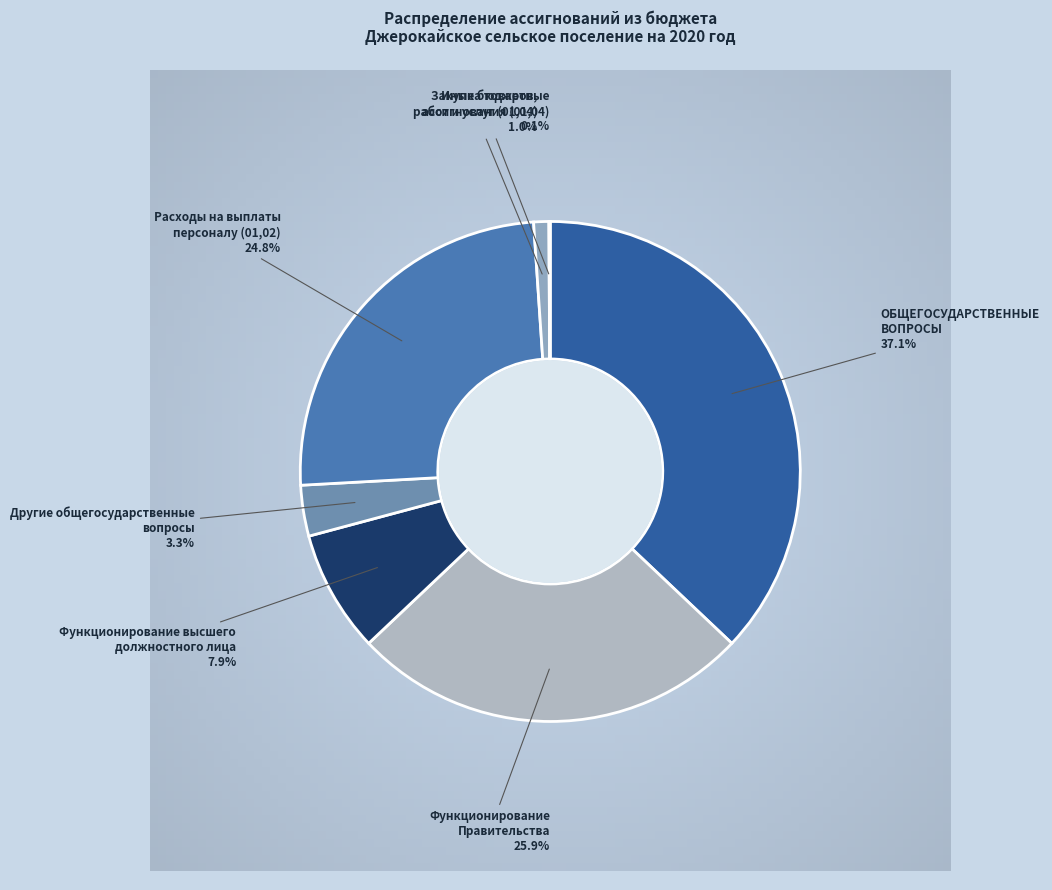

What percentage is NOT represented by Функционирование высшего должностного лица?

92.1%